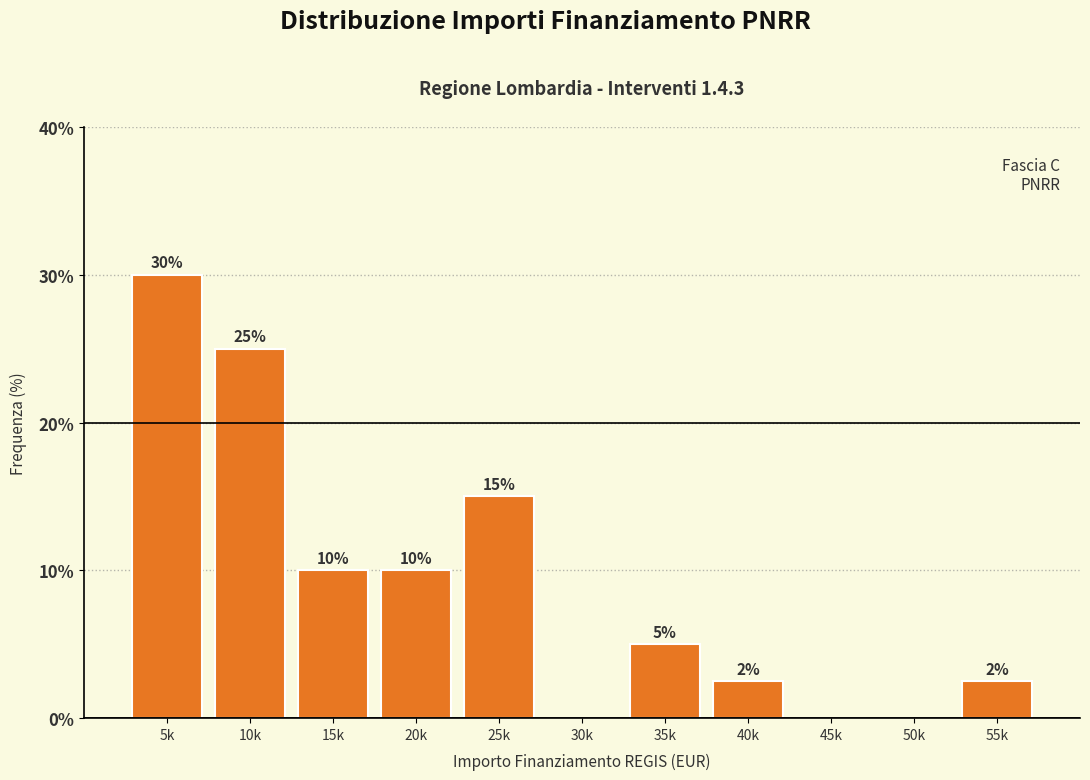

What is the maximum value shown in the chart?

30.0